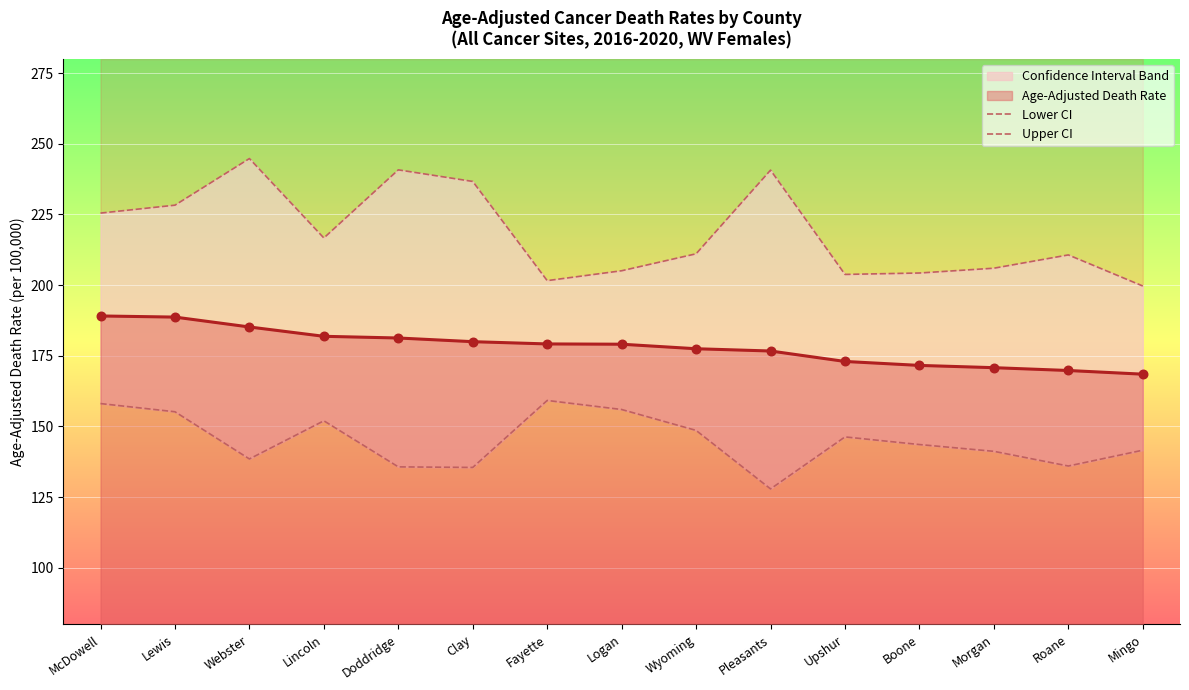

What are all the series names shown in the legend?

Lower CI, Upper CI